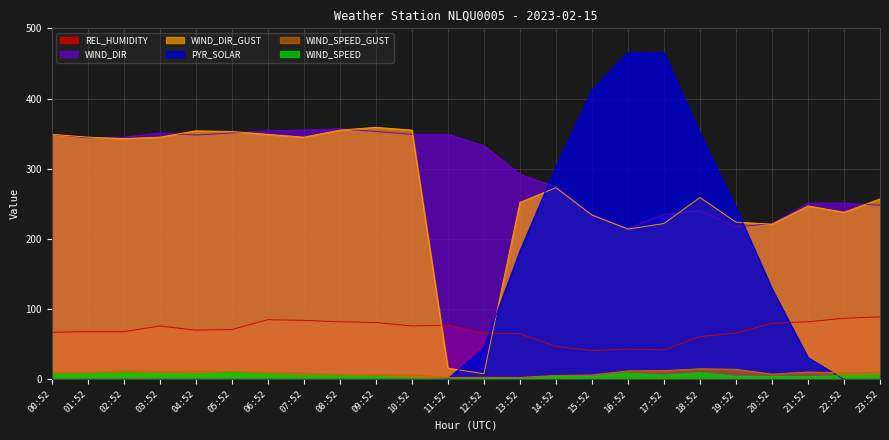

What is the difference between the second highest and second lowest values in the PYR_SOLAR series?

465.0